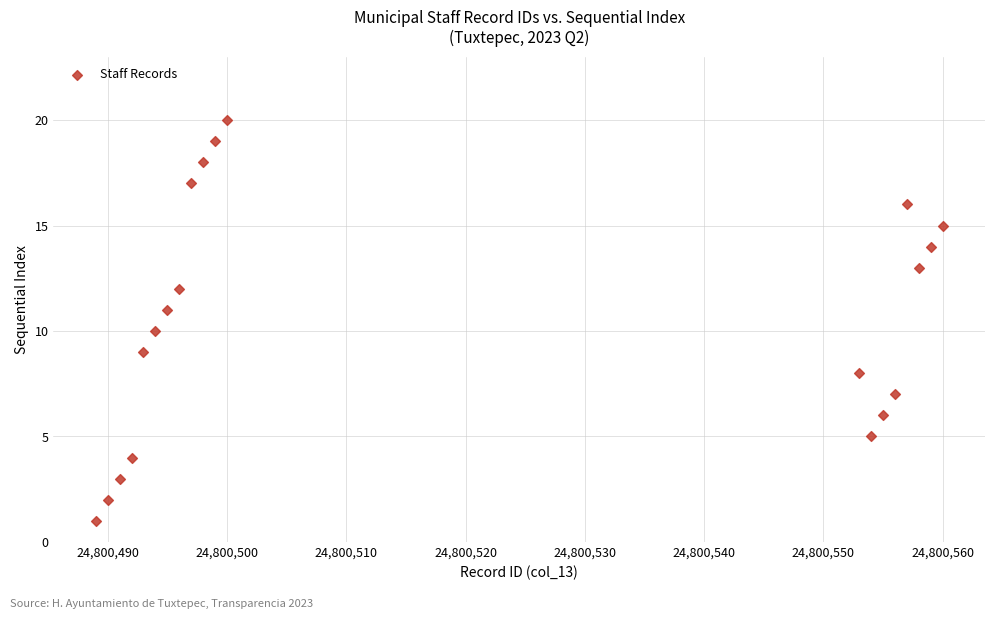

What is the range of X values (max minus min)?

71